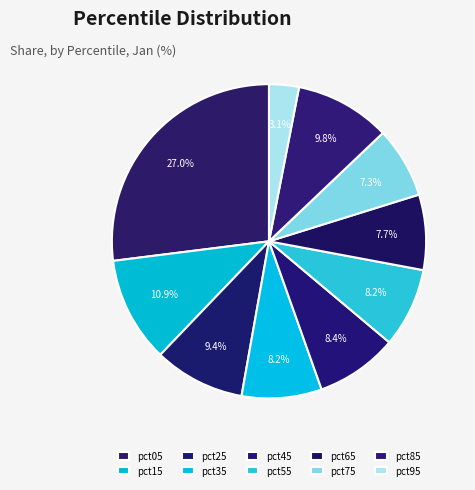

Does pct25 represent more than half of the total?

No